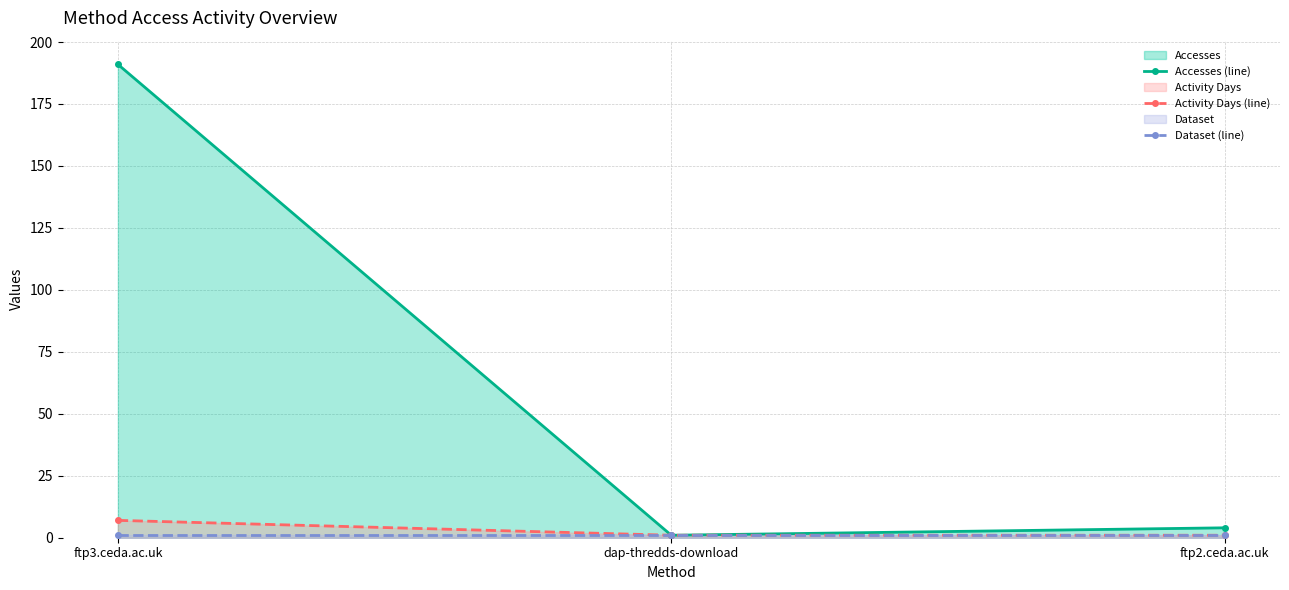

What is the difference between the Accesses (line) values at ftp2.ceda.ac.uk and dap-thredds-download?

3